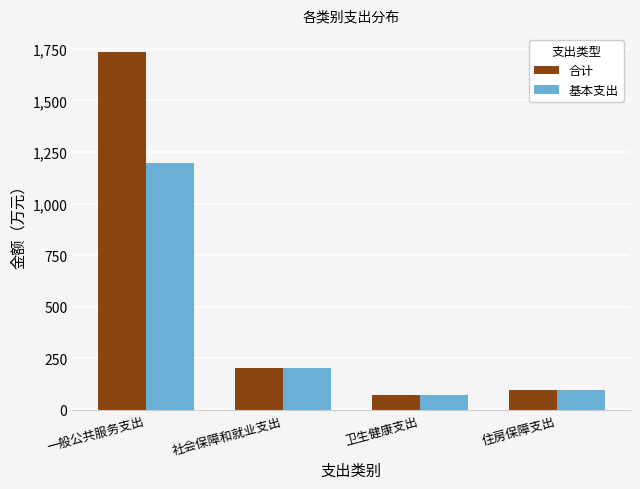

What is the label of the 1st bar from the left?

一般公共服务支出